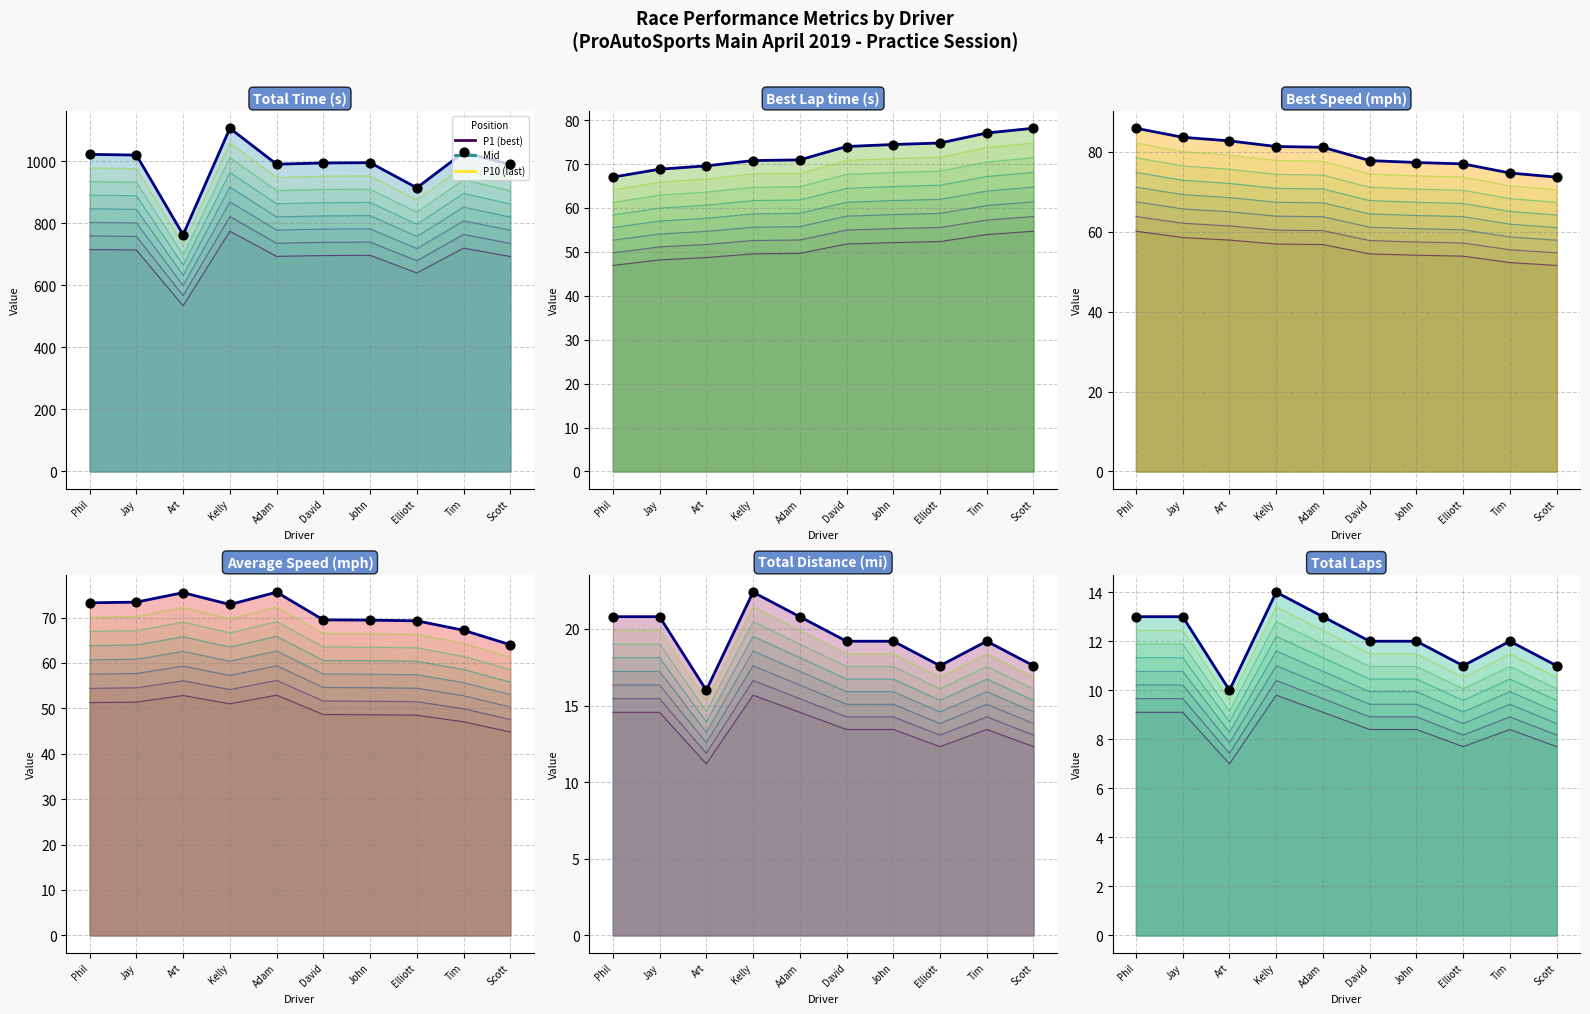

Which series has the largest Y range (max minus min)?

Total Time